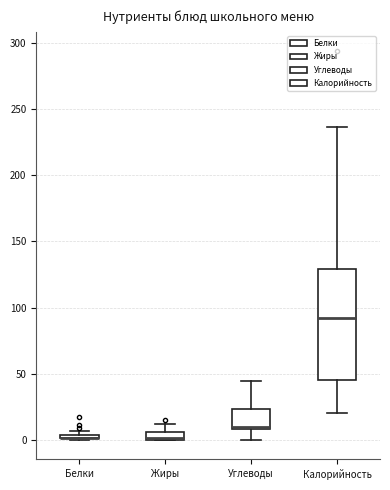

Comparing the boxes themselves (not the whiskers), which one is the tallest?

Калорийность